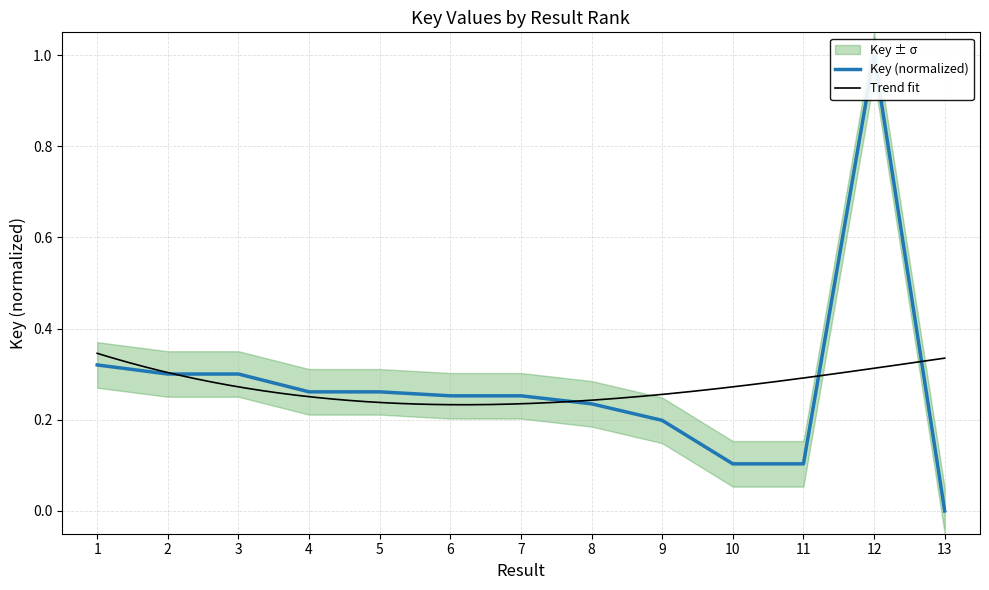

How many data points does each series have?

13